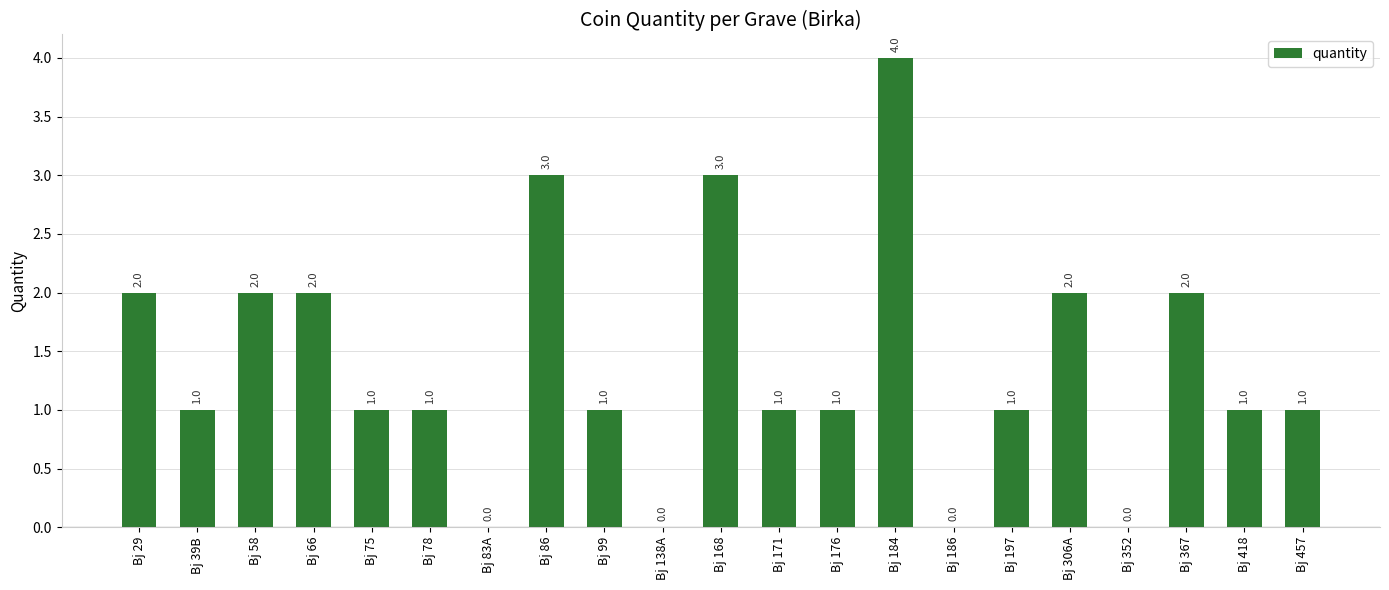

Reading left to right, list all the values displayed in this chart.

Bj 29=2	Bj 39B=1	Bj 58=2	Bj 66=2	Bj 75=1	Bj 78=1	Bj 83A=0	Bj 86=3	Bj 99=1	Bj 138A=0	Bj 168=3	Bj 171=1	Bj 176=1	Bj 184=4	Bj 186=0	Bj 197=1	Bj 306A=2	Bj 352=0	Bj 367=2	Bj 418=1	Bj 457=1